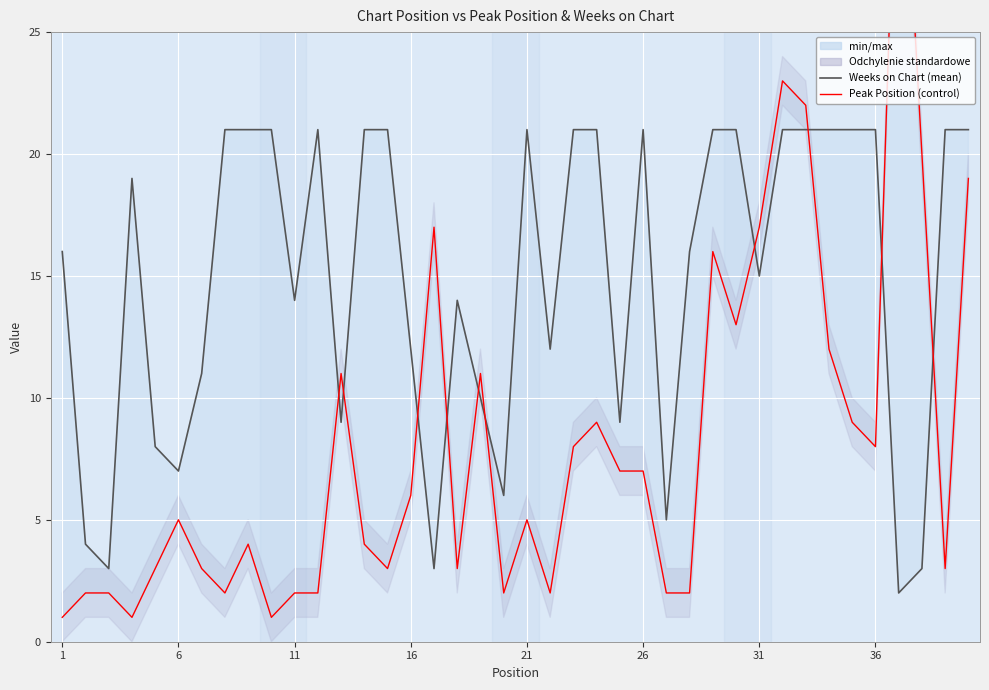

What is the value of the Peak Position point at the 6th from the left?

5